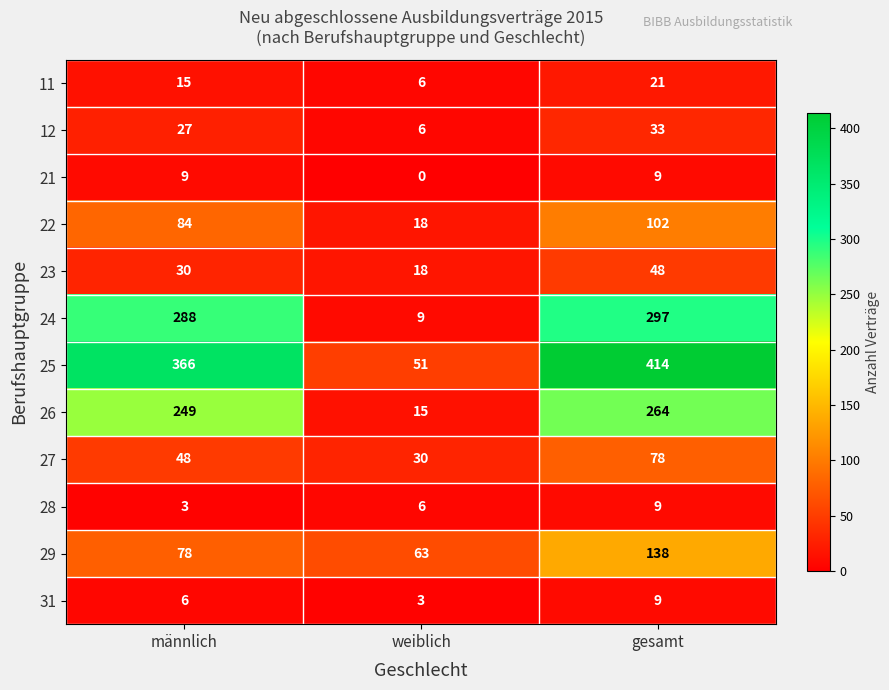

Which series changed the most between weiblich and gesamt?

25